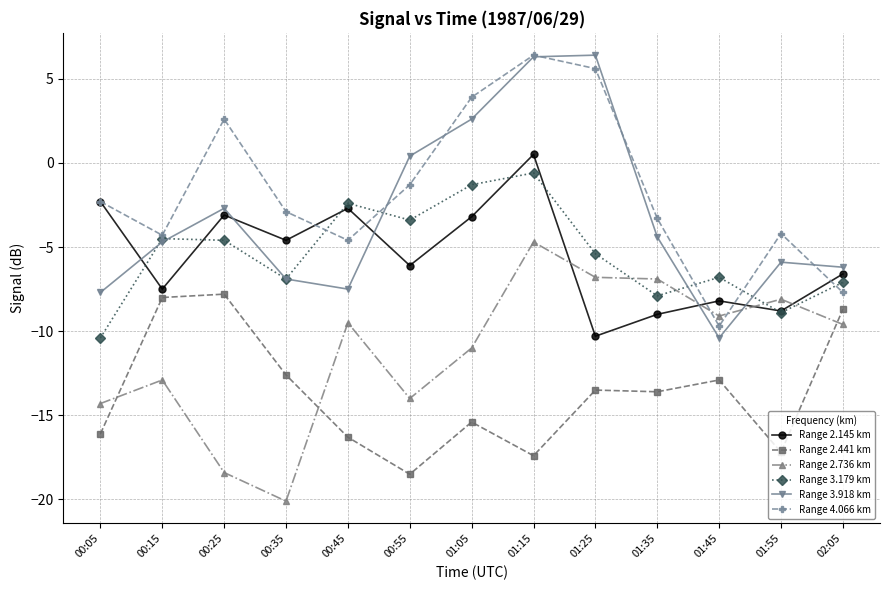

Which series ends up on top after the final intersection of Range 2.736 km and Range 3.179 km?

Range 3.179 km